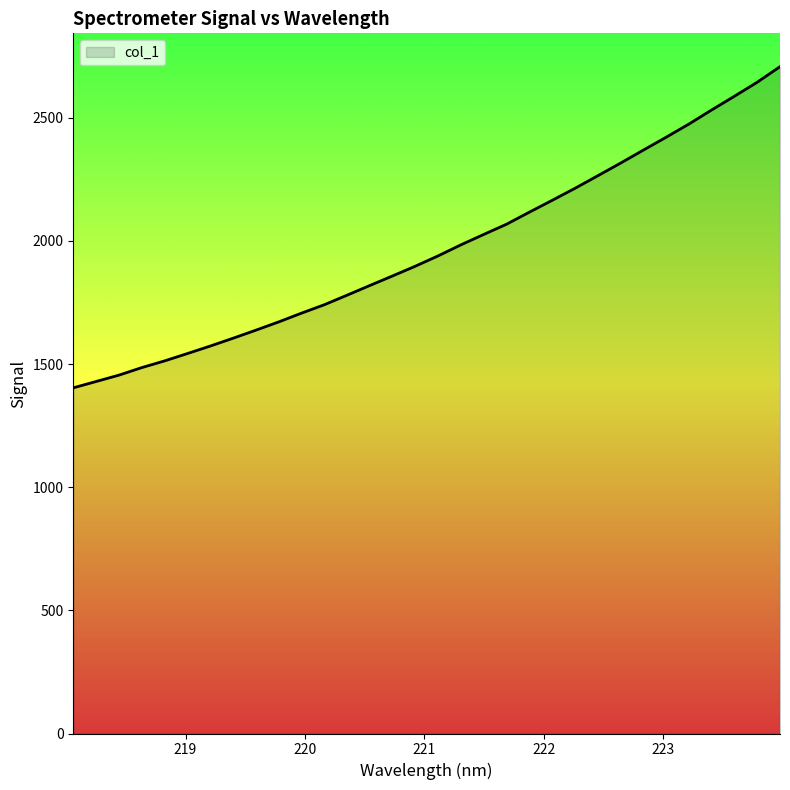

What is the sum of all values?

62942.2